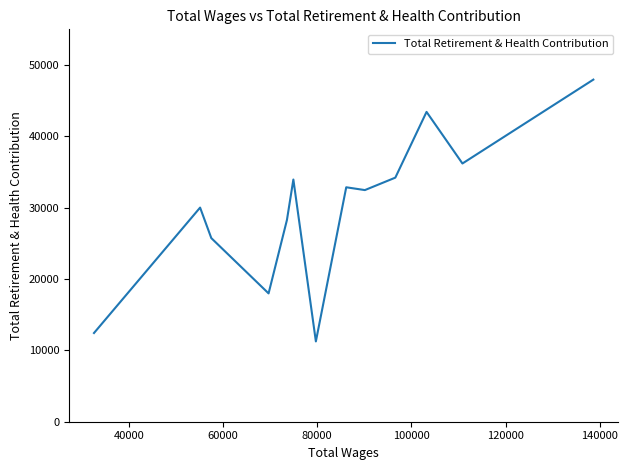

What is the sum of all values?

424934